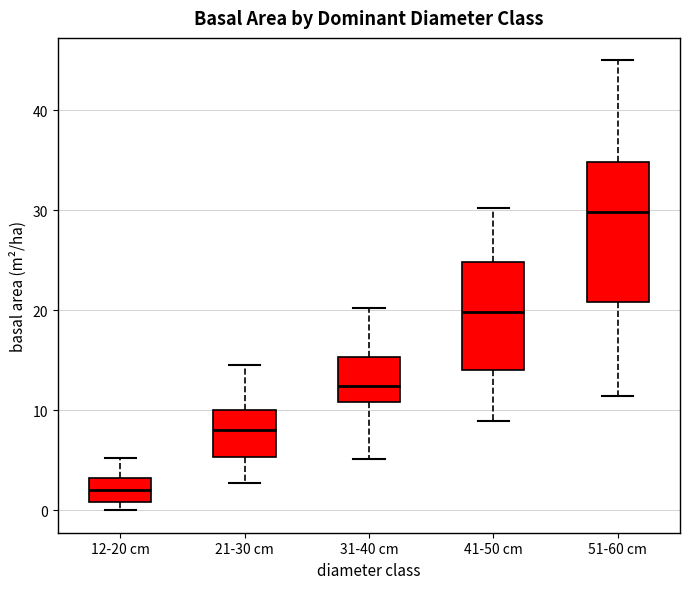

Which box has the lowest median line?

12-20 cm